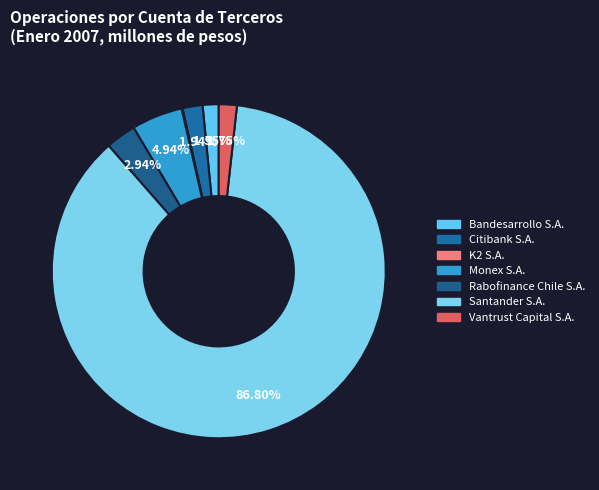

The Vantrust Capital S.A. slice represents 15% of the pie. True or false?

False